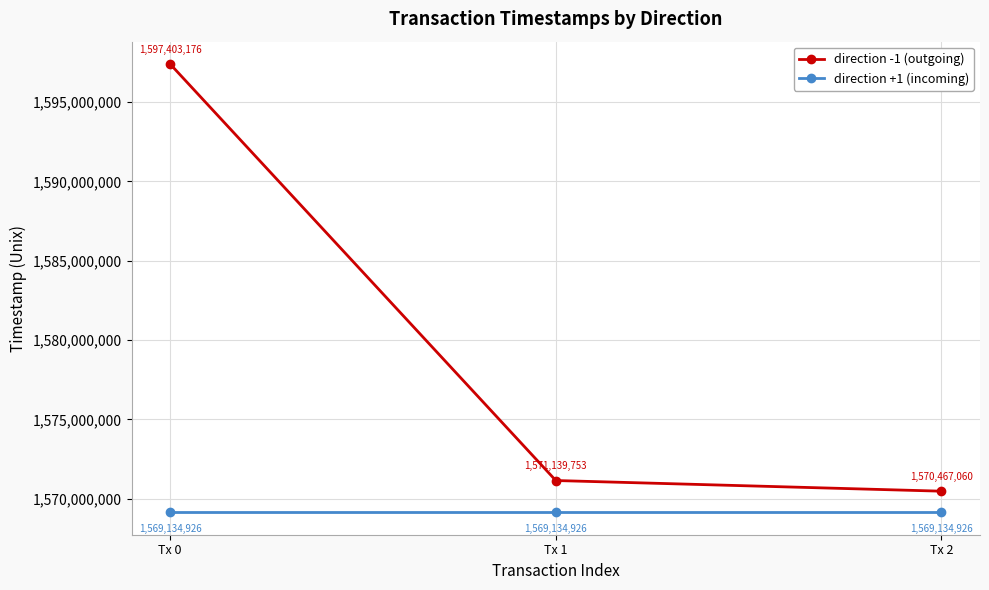

What is the sum of all direction -1 (outgoing) values?

4739009989